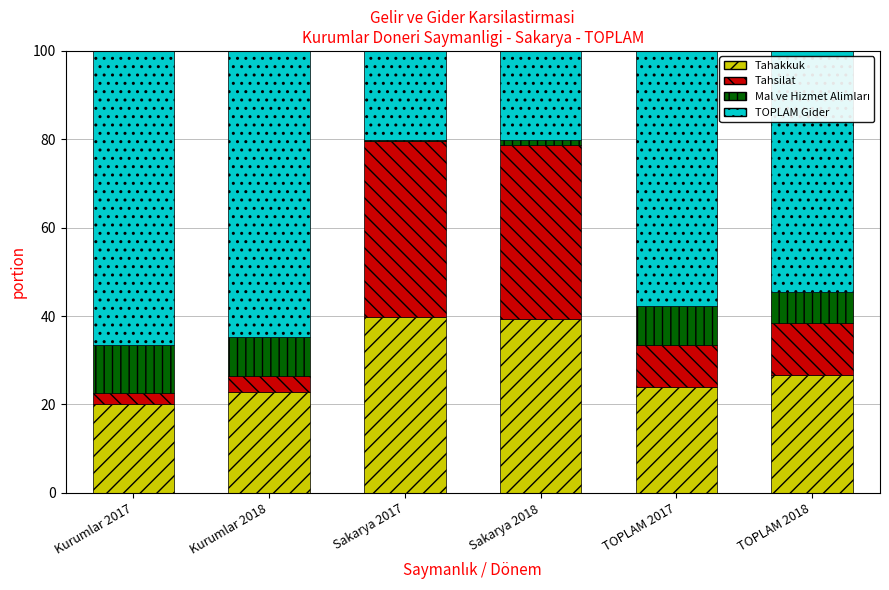

How many values in the Tahakkuk series are below 26?

3